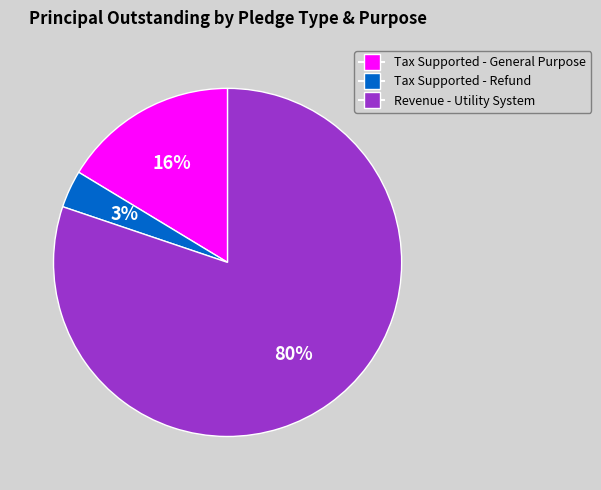

What is the largest slice in the pie chart?

Revenue - Utility System